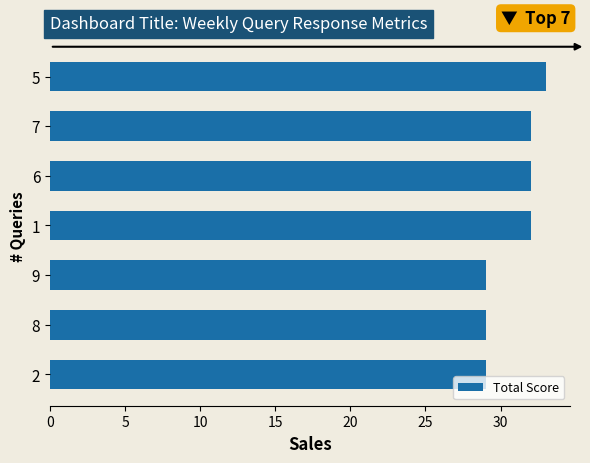

What is the maximum value shown in the chart?

33